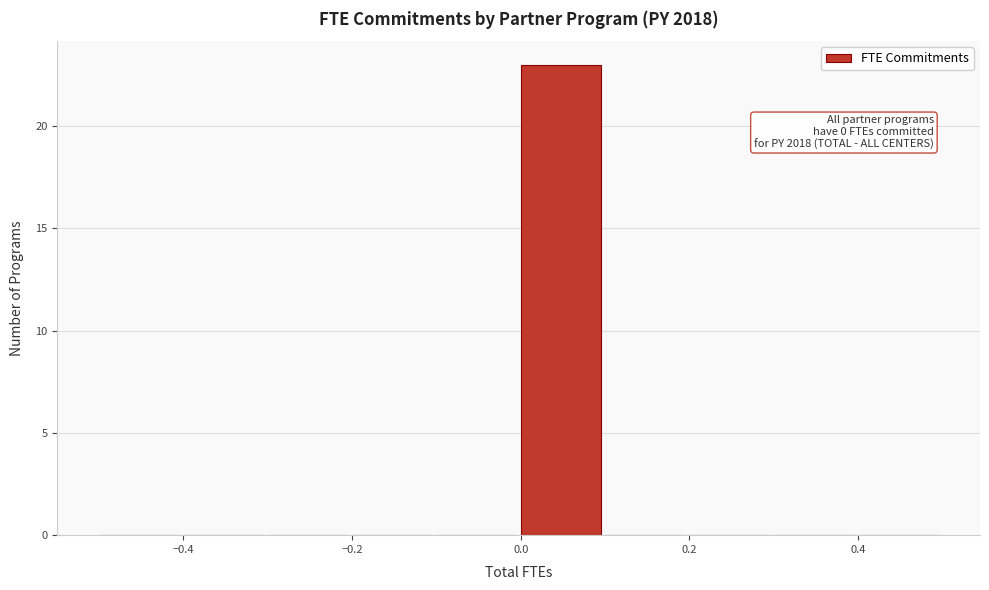

Which range on the x-axis has the tallest bar?

0.0 to 0.1